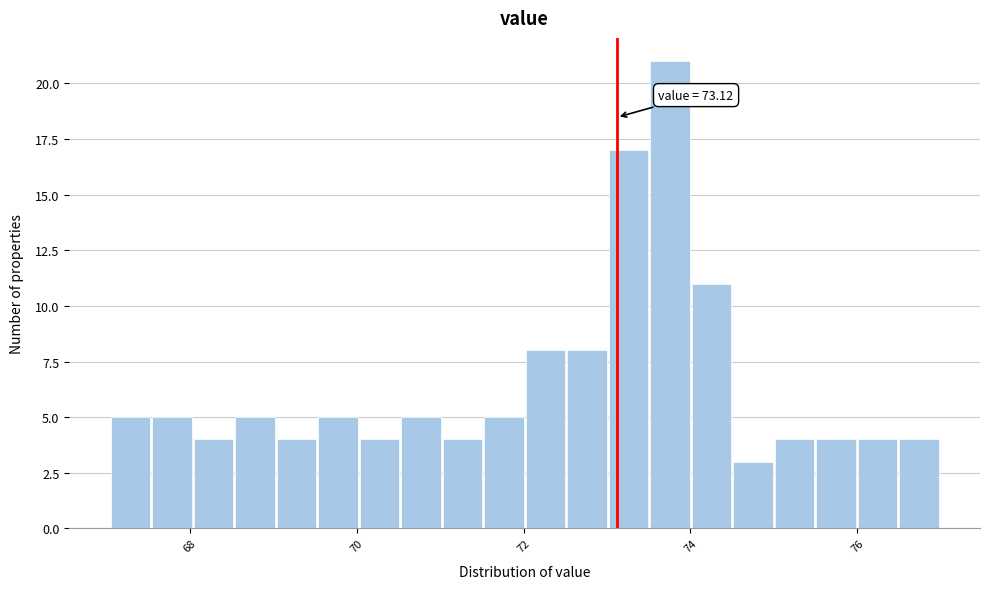

Around what value on the x-axis is the tallest bar? Give the approximate position of its centre, as read against the axis.

73.8